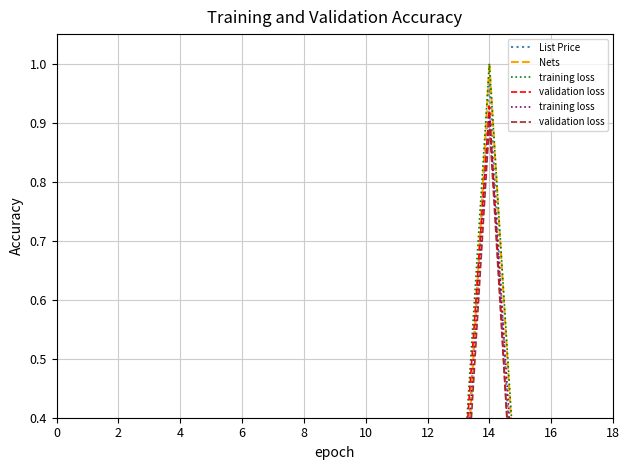

Which series has the largest total across all categories?

training loss